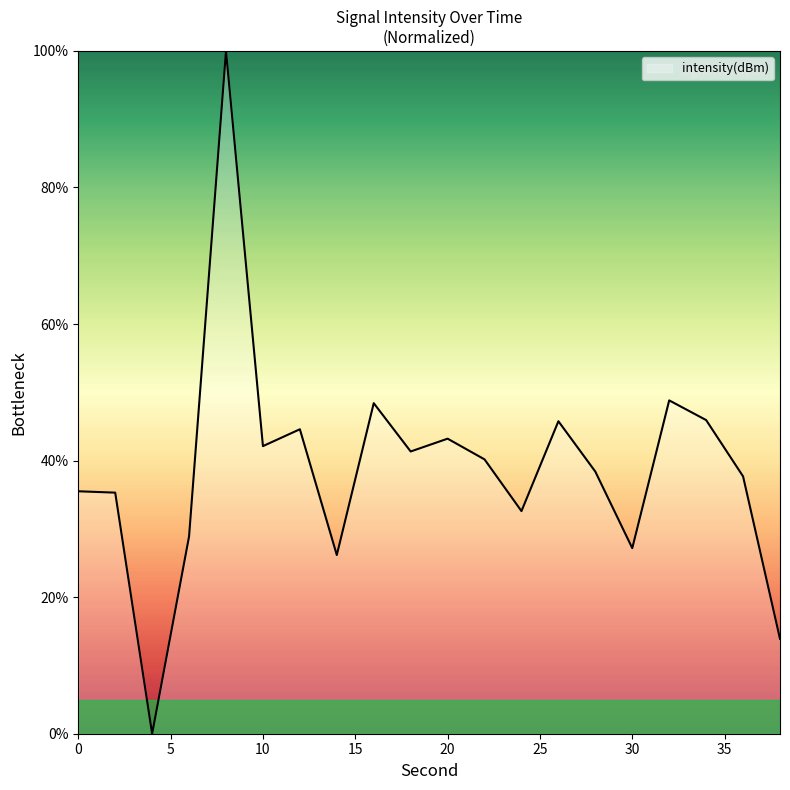

What is the greatest value displayed?

100.0